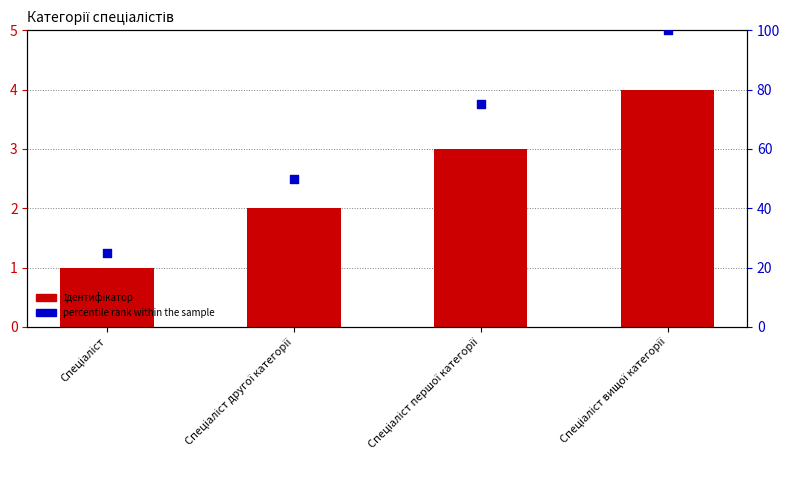

Is the value of Ідентифікатор at Спеціаліст другої категорії greater than the value of percentile rank within the sample at Спеціаліст вищої категорії?

No